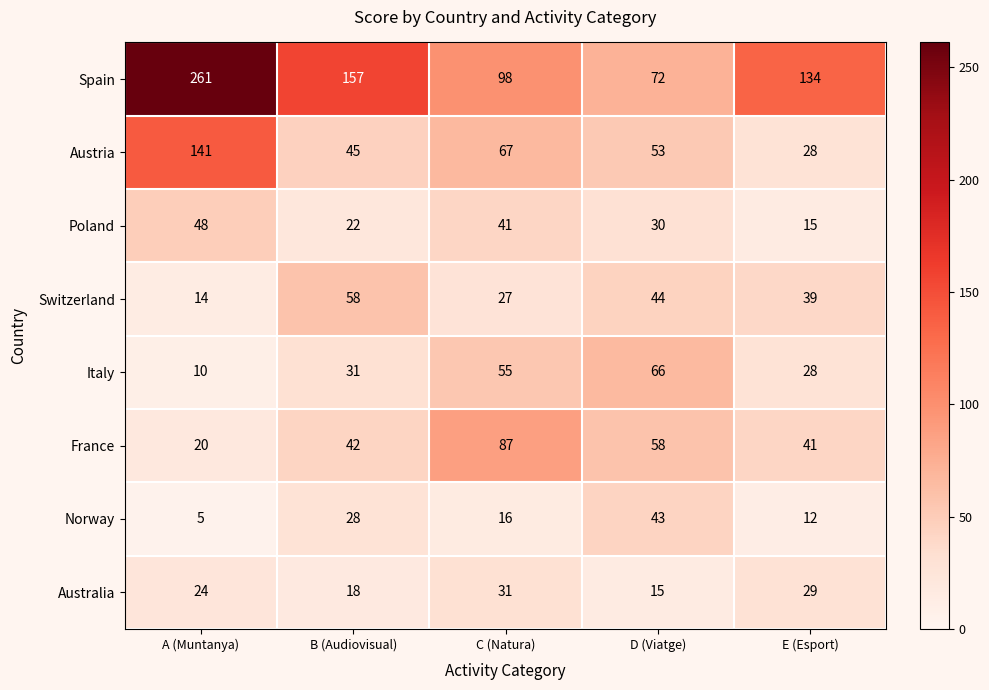

What is the maximum value shown in the chart?

261